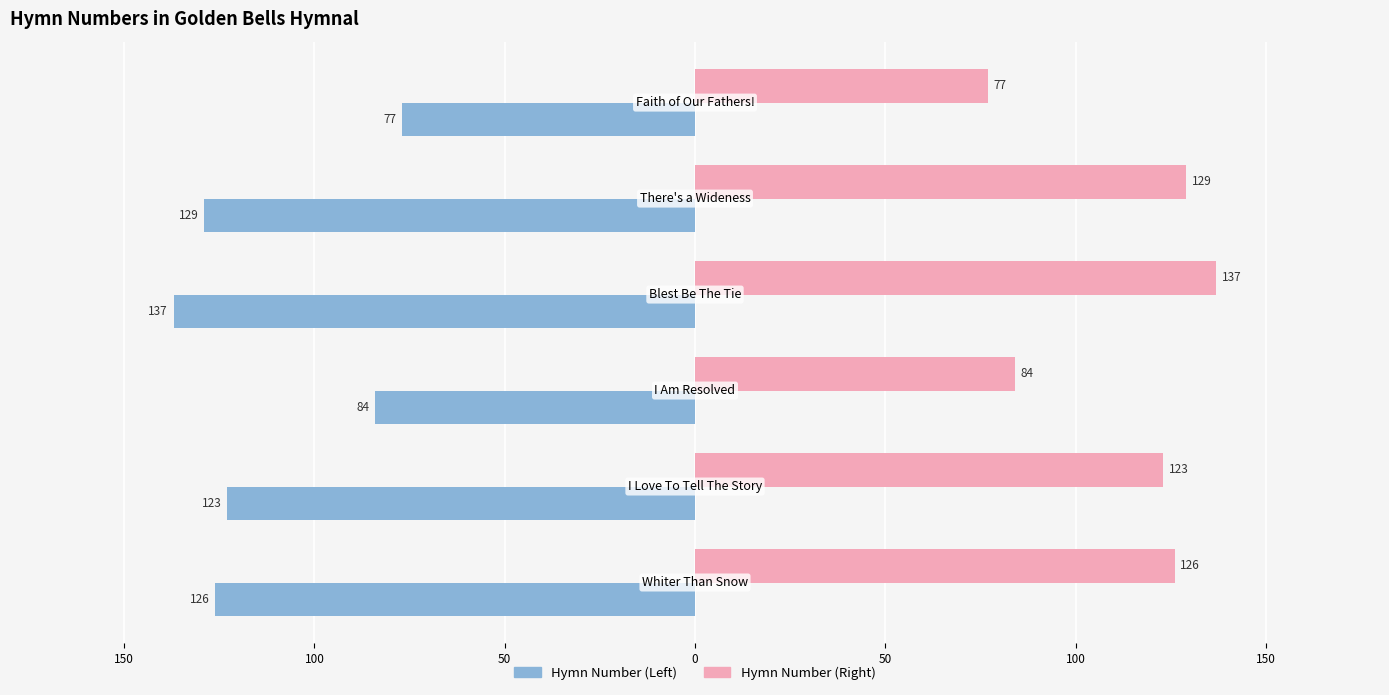

What are all the series names shown in the legend?

Hymn Number (Left), Hymn Number (Right)